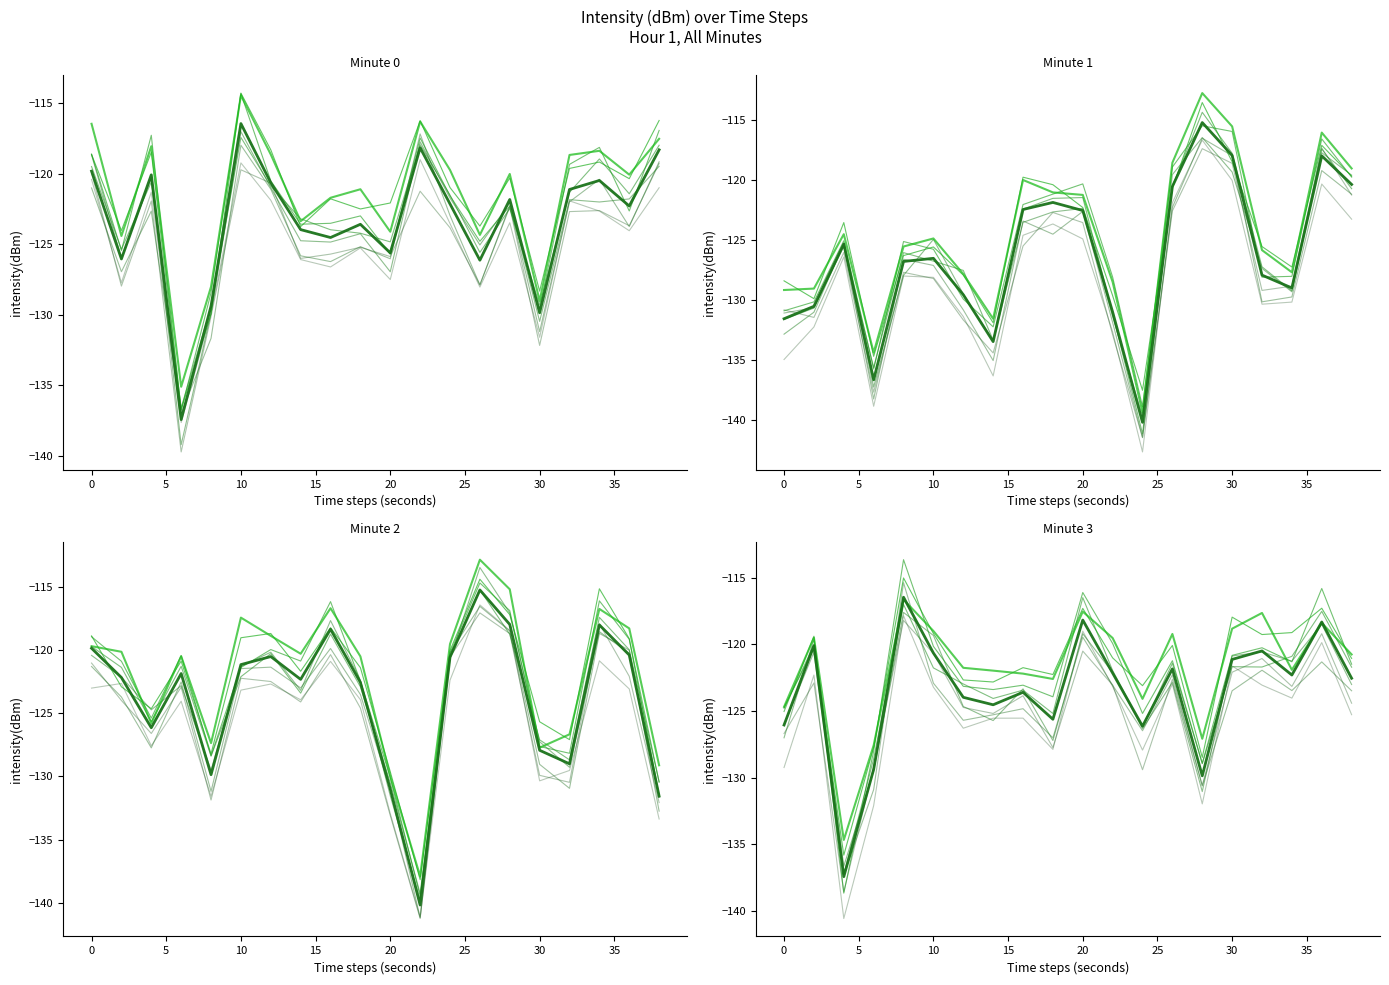

How many times do minute_3 and minute_2 cross each other?

9